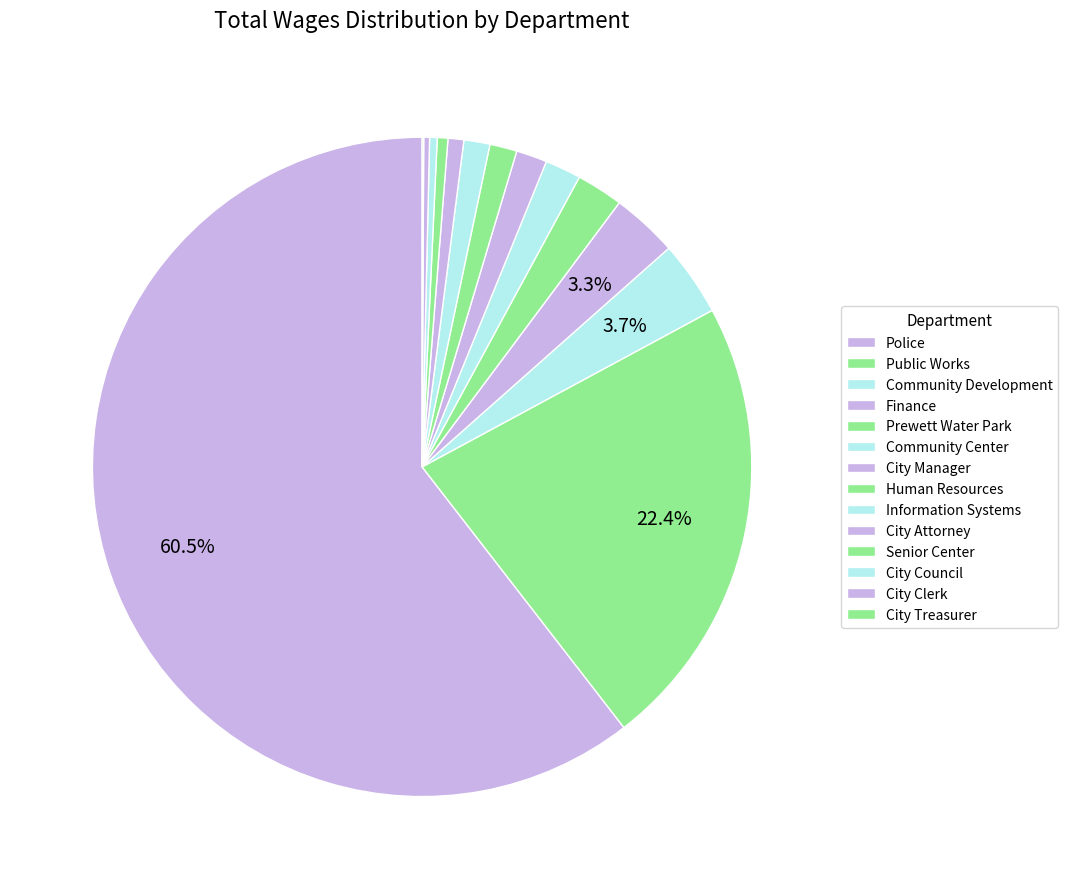

Rank the categories by value from highest to lowest.

Police, Public Works, Community Development, Finance, Prewett Water Park, Community Center, City Manager, Human Resources, Information Systems, City Attorney, Senior Center, City Council, City Clerk, City Treasurer